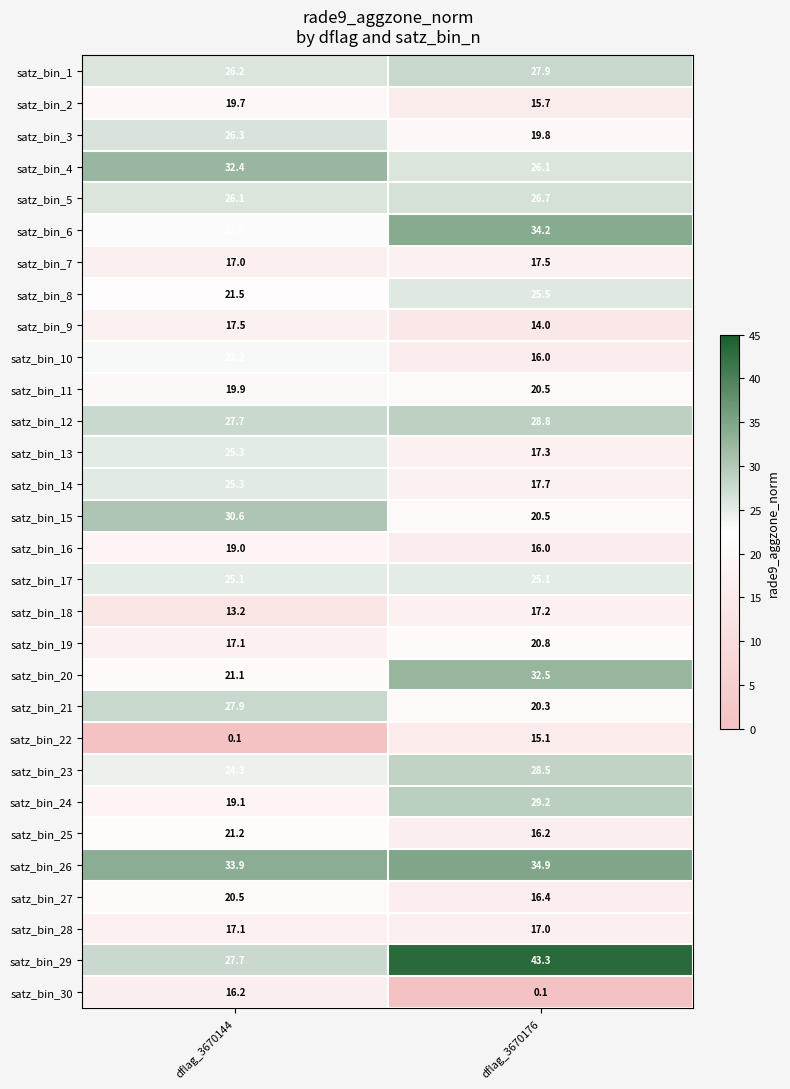

What is the lowest value of the satz_bin_25 series?

16.2